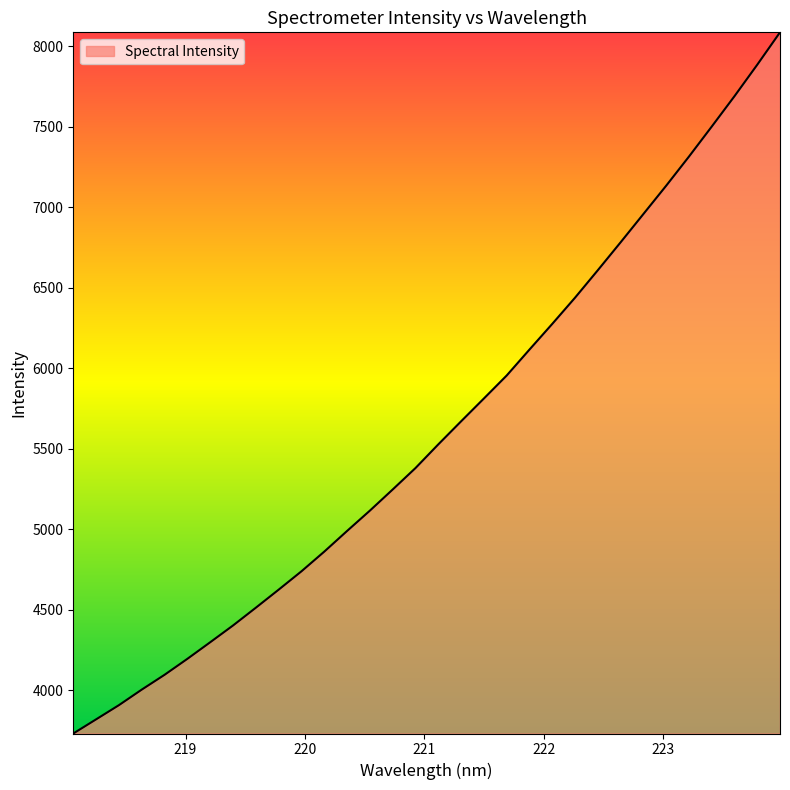

True or false: the data has more than 0 interior local peaks.

False